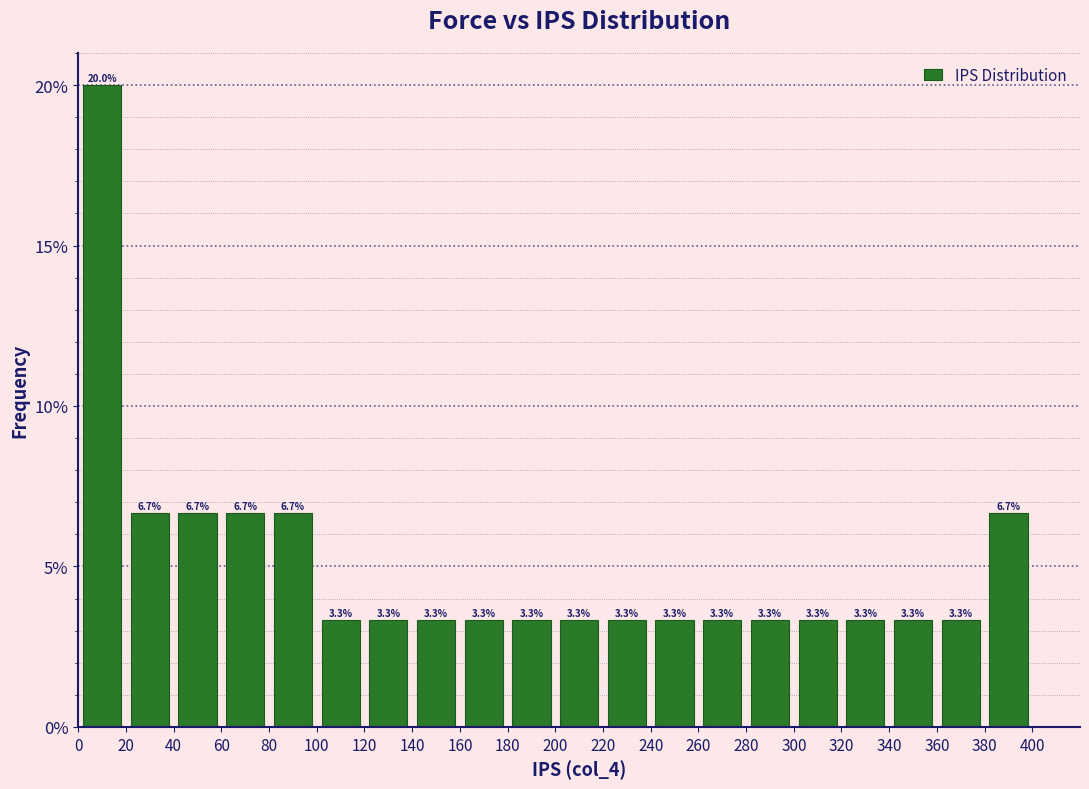

Reading left to right, list every bar in this chart as the range it spans on the x-axis followed by its height.

0 to 20: 20.0
20 to 40: 6.7
40 to 60: 6.7
60 to 80: 6.7
80 to 100: 6.7
100 to 120: 3.3
120 to 140: 3.3
140 to 160: 3.3
160 to 180: 3.3
180 to 200: 3.3
200 to 220: 3.3
220 to 240: 3.3
240 to 260: 3.3
260 to 280: 3.3
280 to 300: 3.3
300 to 320: 3.3
320 to 340: 3.3
340 to 360: 3.3
360 to 380: 3.3
380 to 400: 6.7